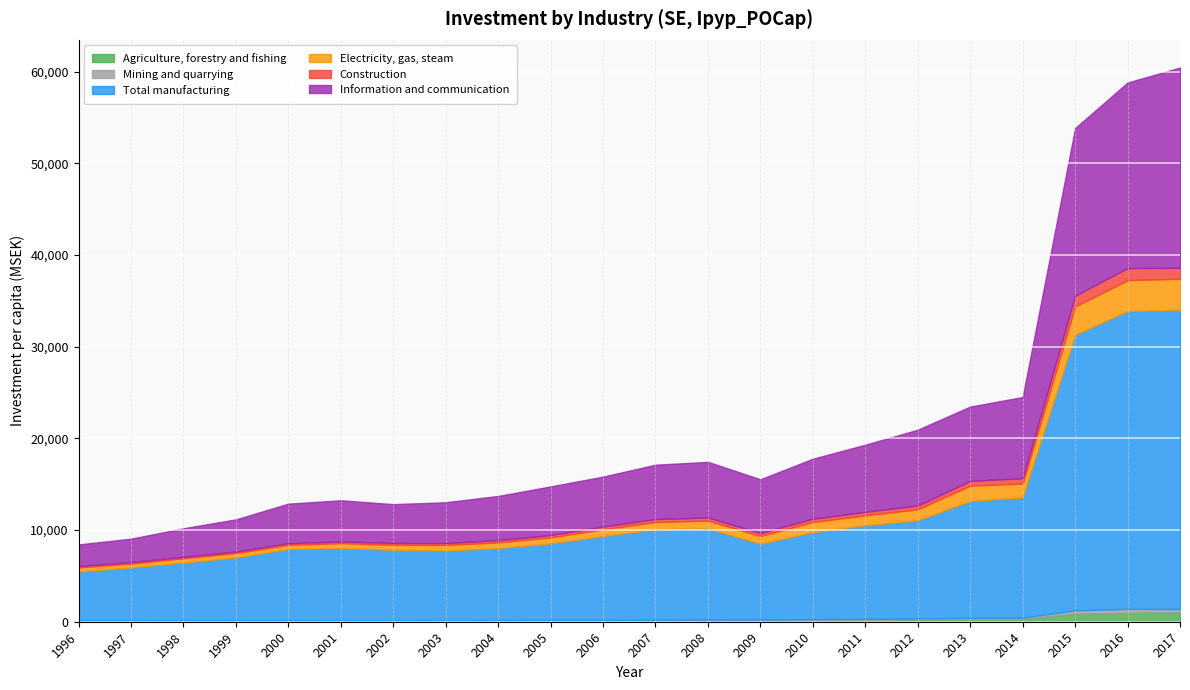

At which category is the sum across all series the highest?

2017